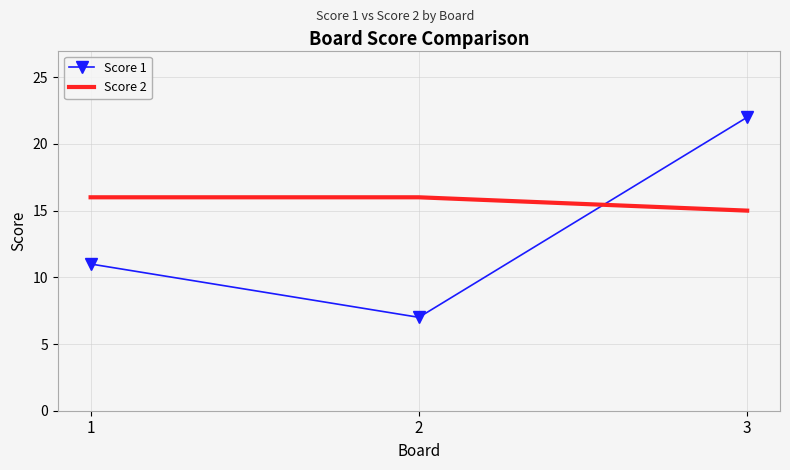

List the series in order of their peak value, highest first.

Score 1, Score 2